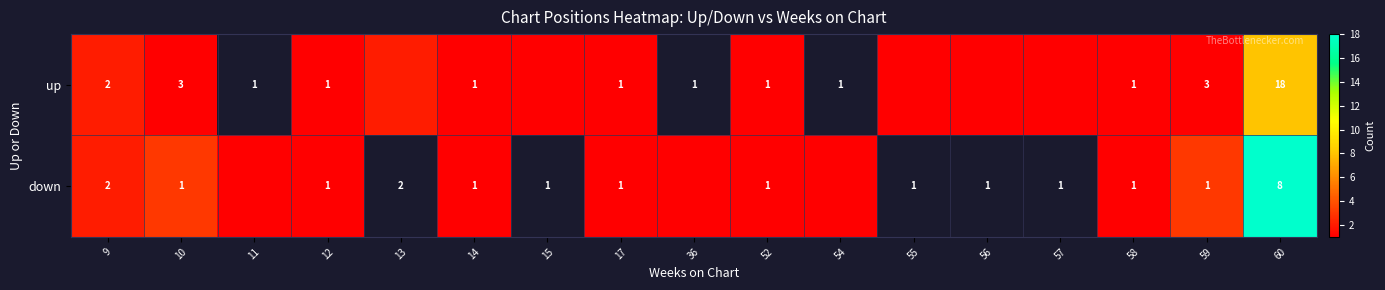

The value of up at 10 is 3. True or false?

True